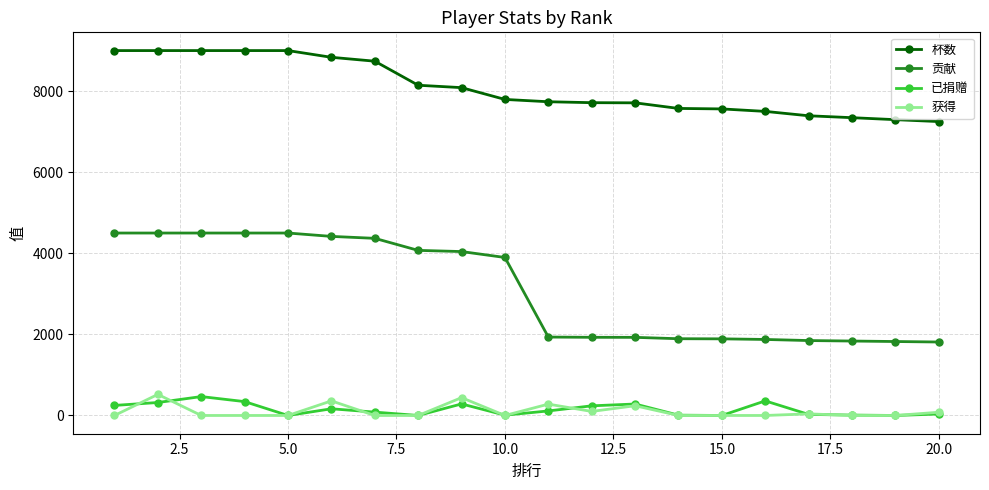

True or false: 已捐赠 has more than 2 interior local peaks.

True